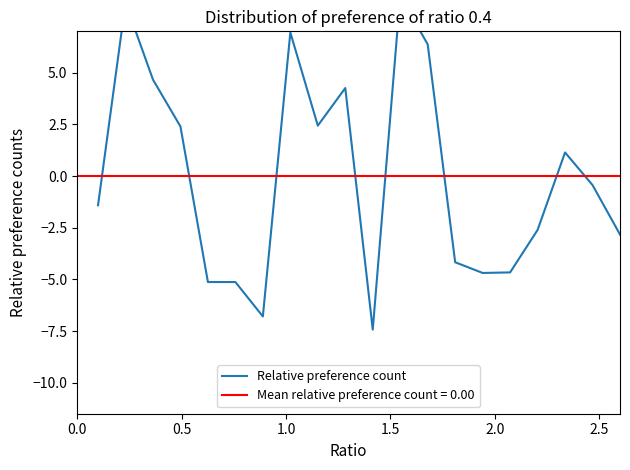

What is the smallest value displayed?

-7.4